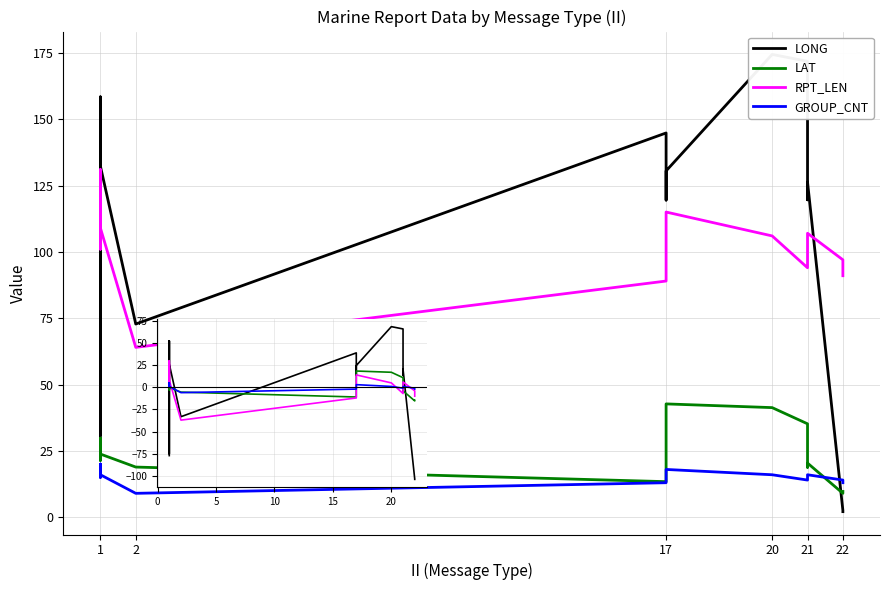

How many values in the RPT_LEN series exceed 4?

9